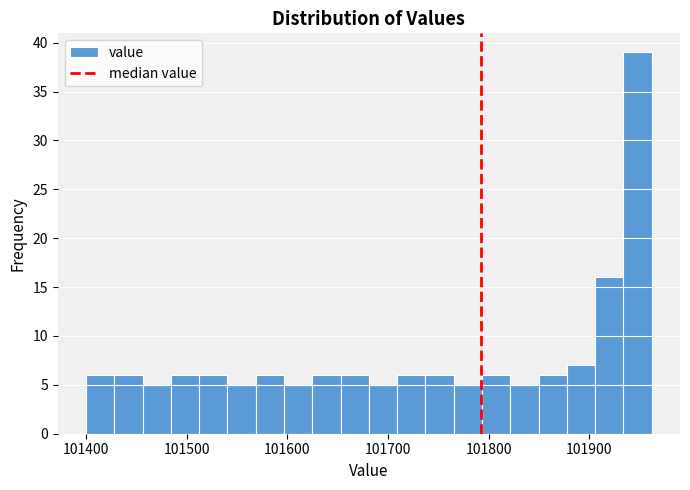

Read against the x-axis, roughly where is the centre of the tallest bar?

101950